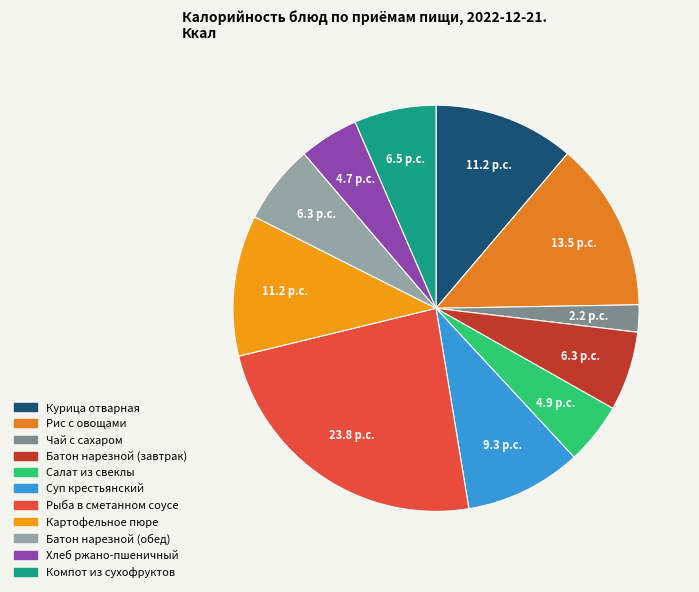

Does any single category account for the majority?

No